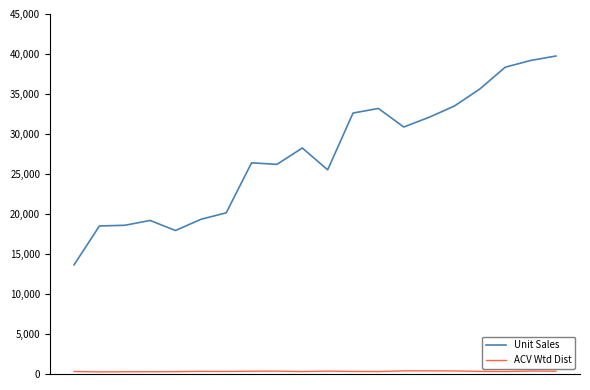

Which series has the largest total across all categories?

Unit Sales